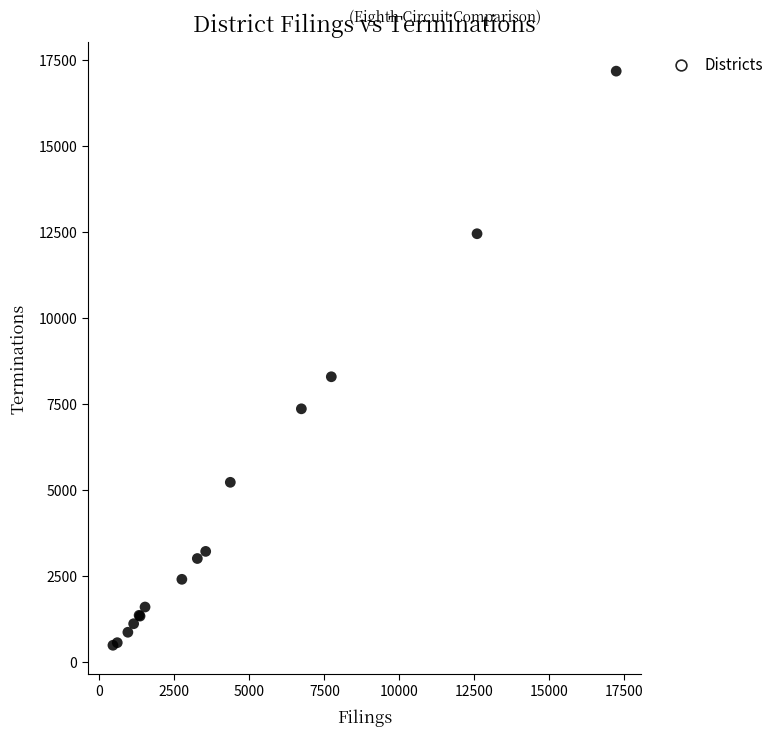

What Y value in the scatter plot is closest to 8829?

8290